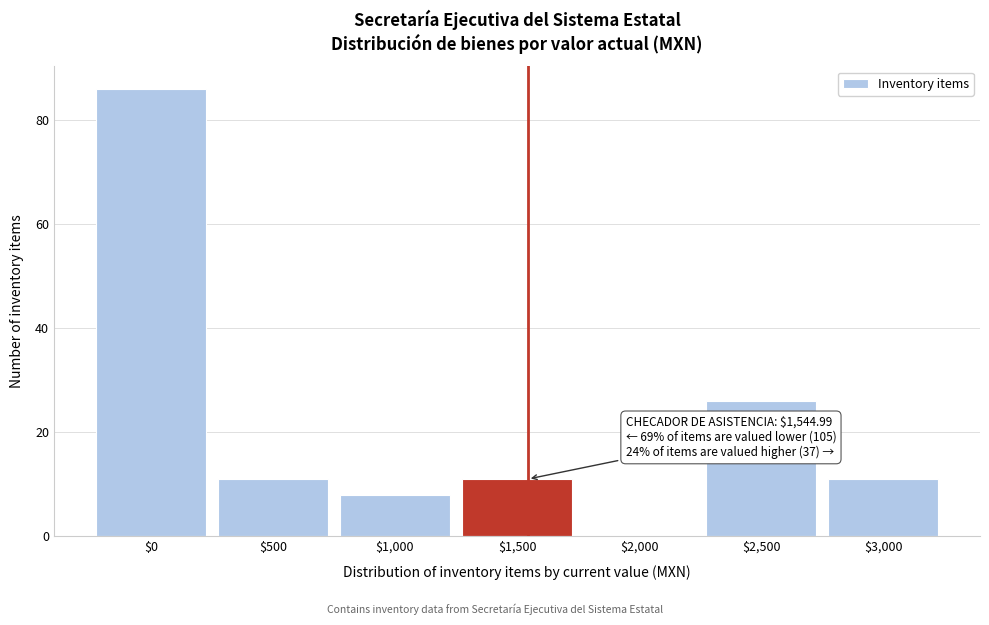

Over which range of the x-axis is the bar tallest?

-250 to 250